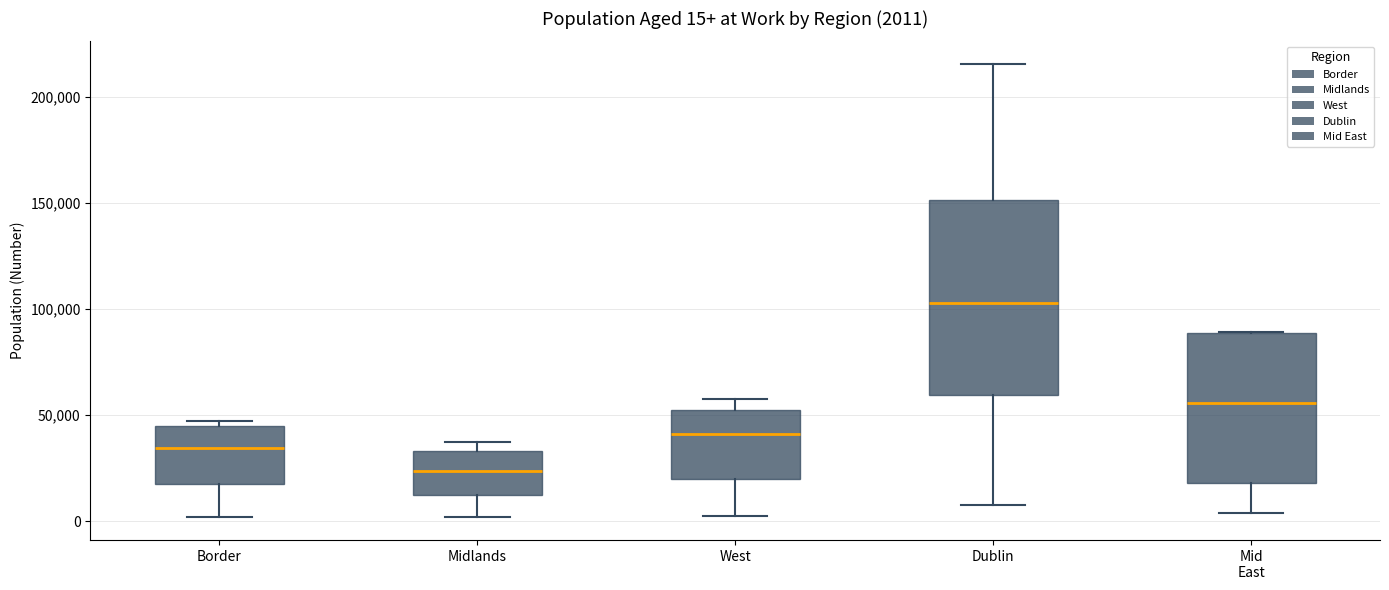

Which box's median line is the highest?

Dublin